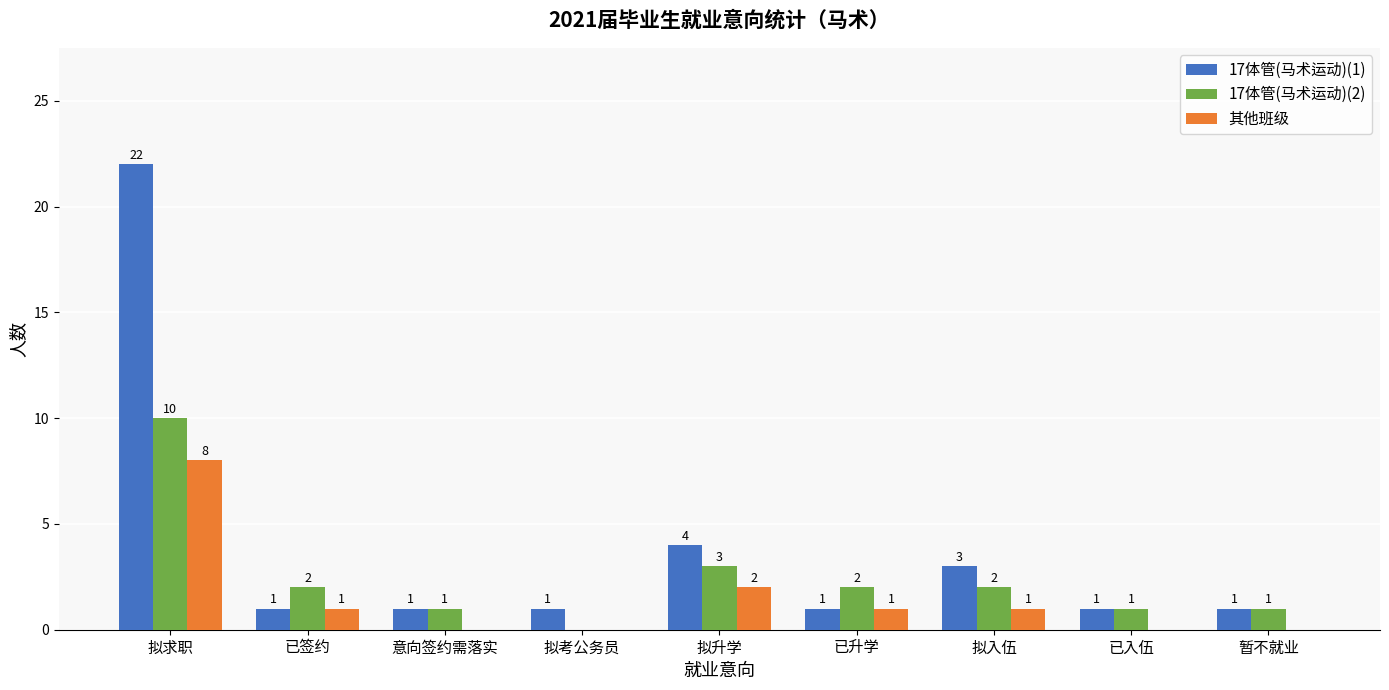

At which label does 17体管(马术运动)(2) first exceed 2?

拟求职